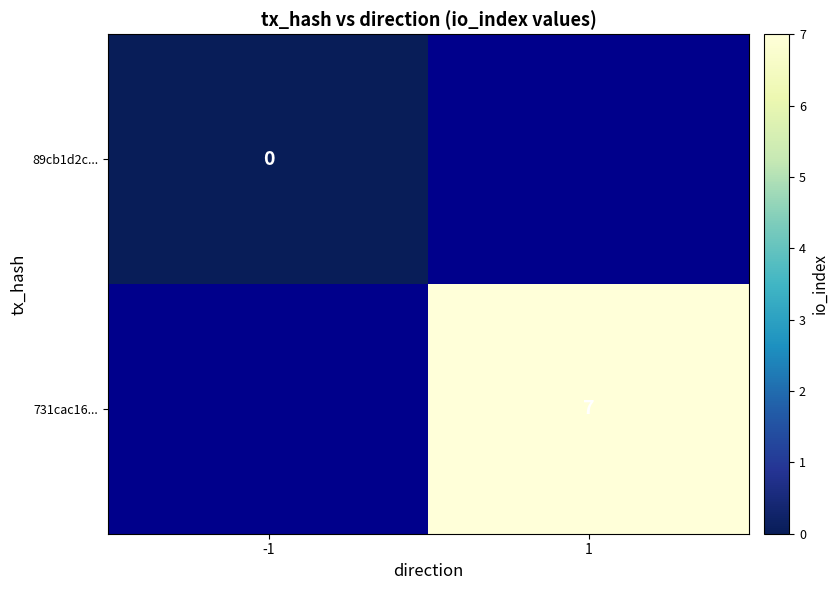

True or false: 731cac16... has a value of 4 at 1.

False